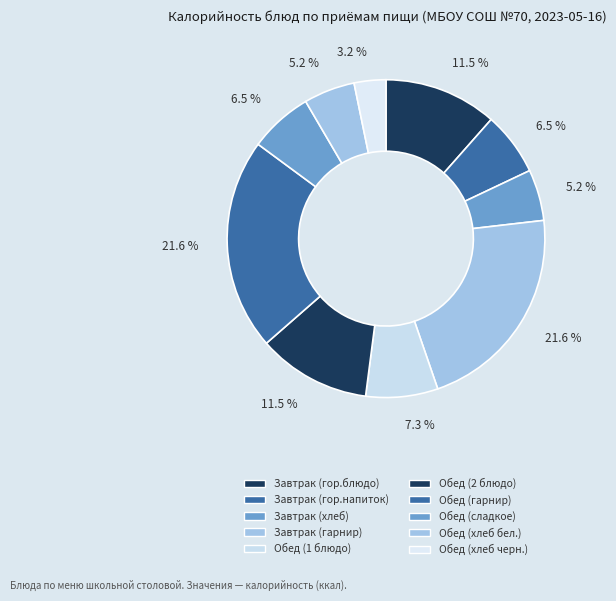

To the nearest percent, what is the average slice percentage?

10%